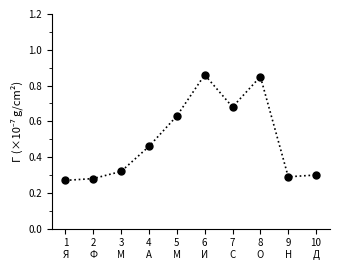

How many values are between 0 and 1?

10